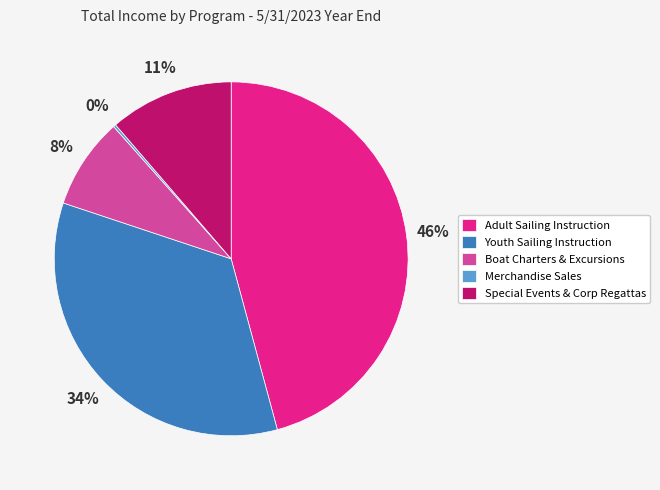

To the nearest percent, what portion does Special Events & Corp Regattas represent?

11%